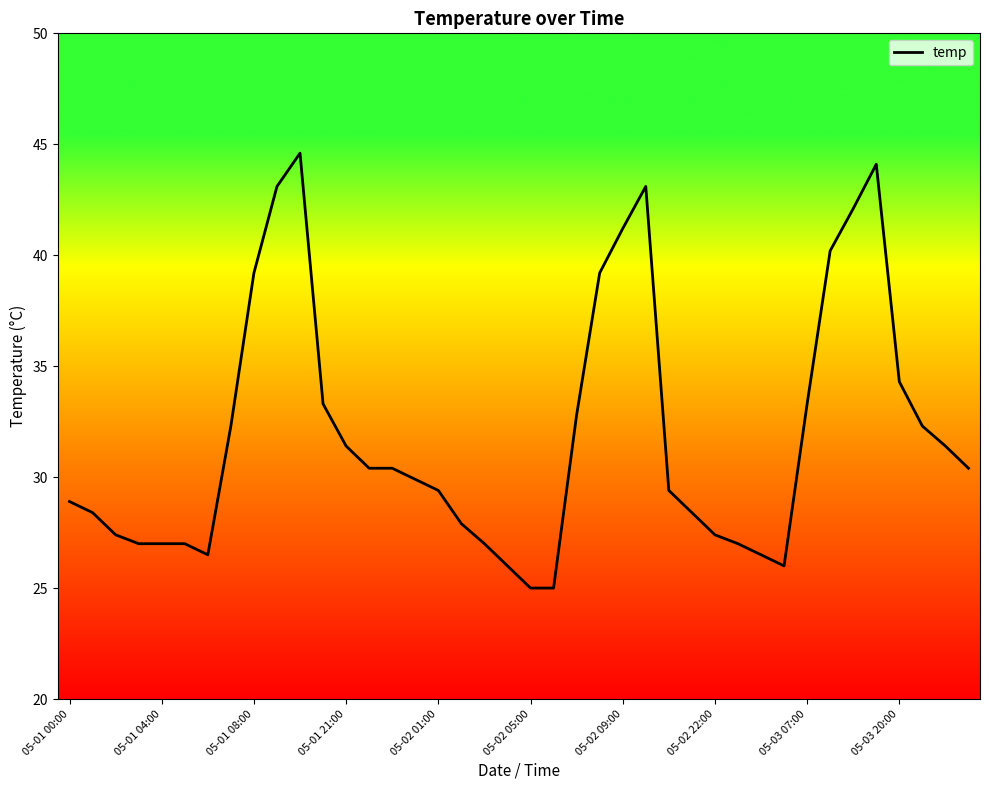

What is the smallest value displayed?

25.0